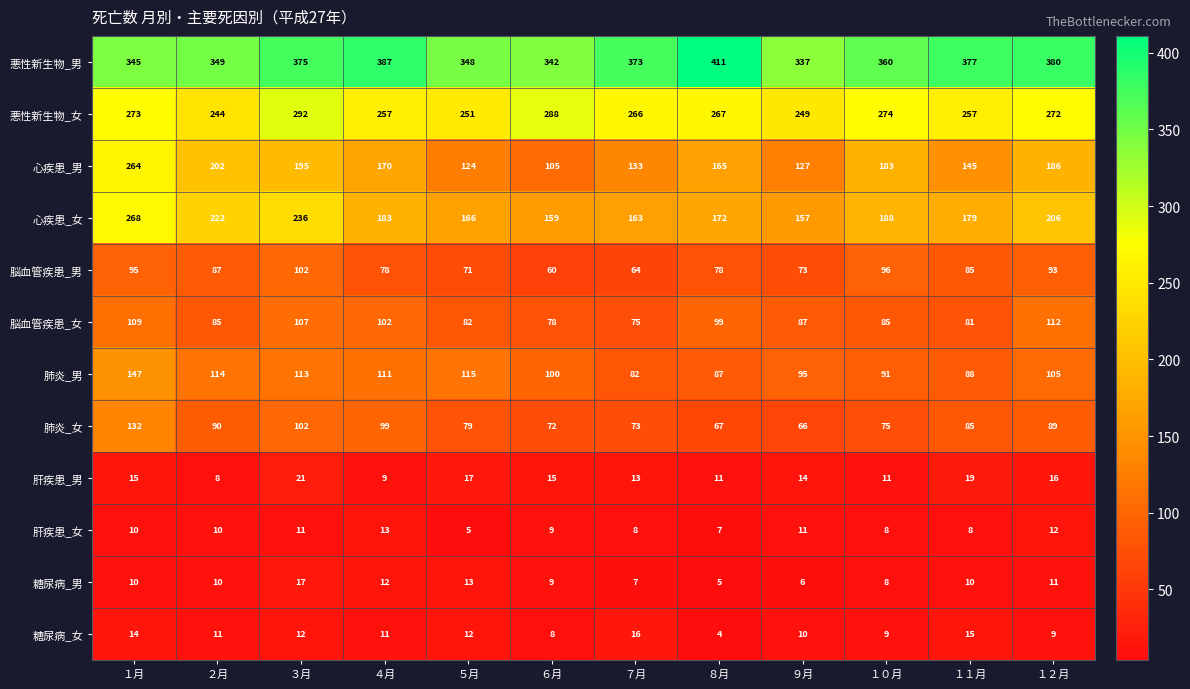

What is the difference between the highest and lowest values at １０月?

352